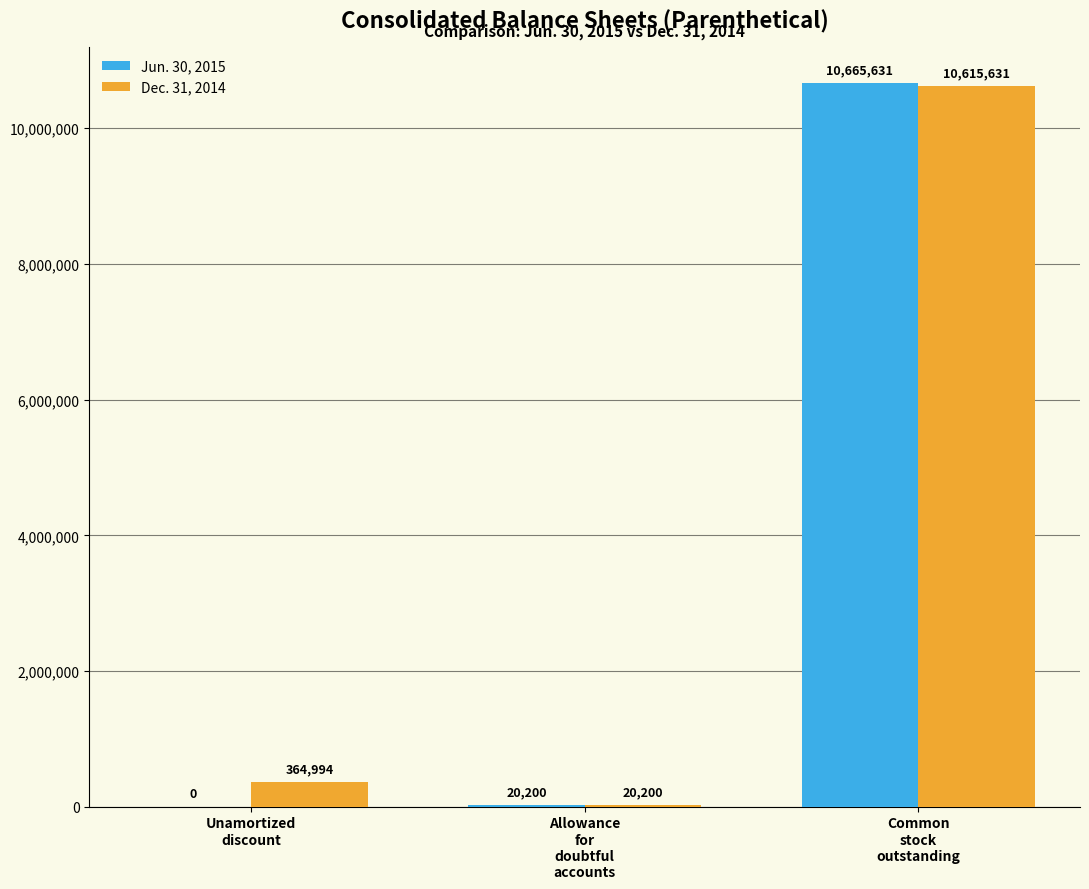

What is the sum of all Jun. 30, 2015 values?

10685831